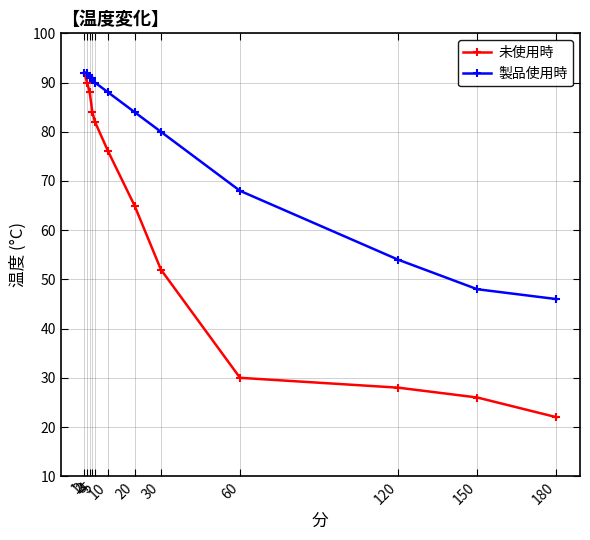

Which series has the largest range (max minus min)?

未使用時